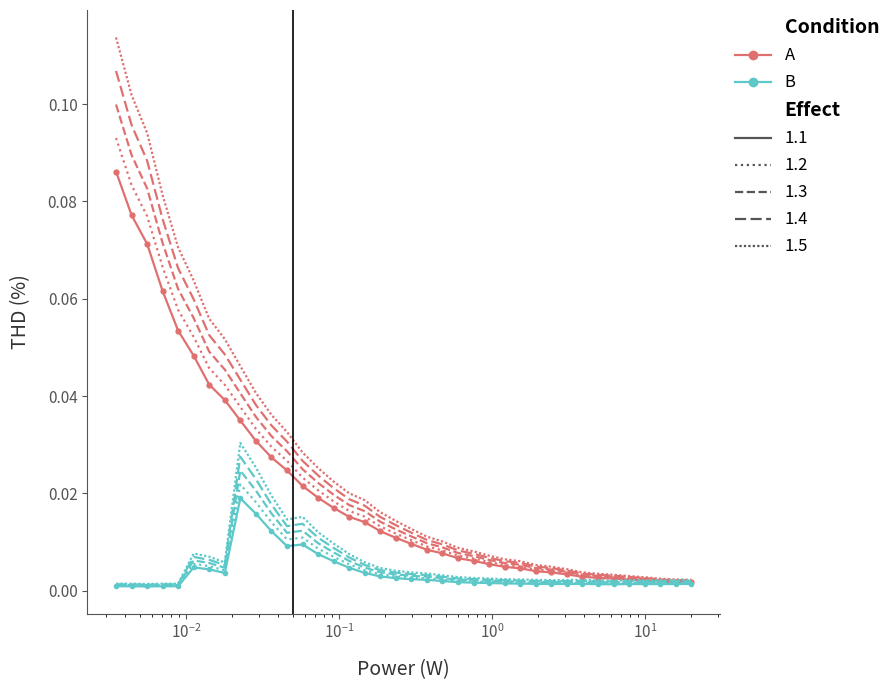

Count the number of data series in this chart.

10